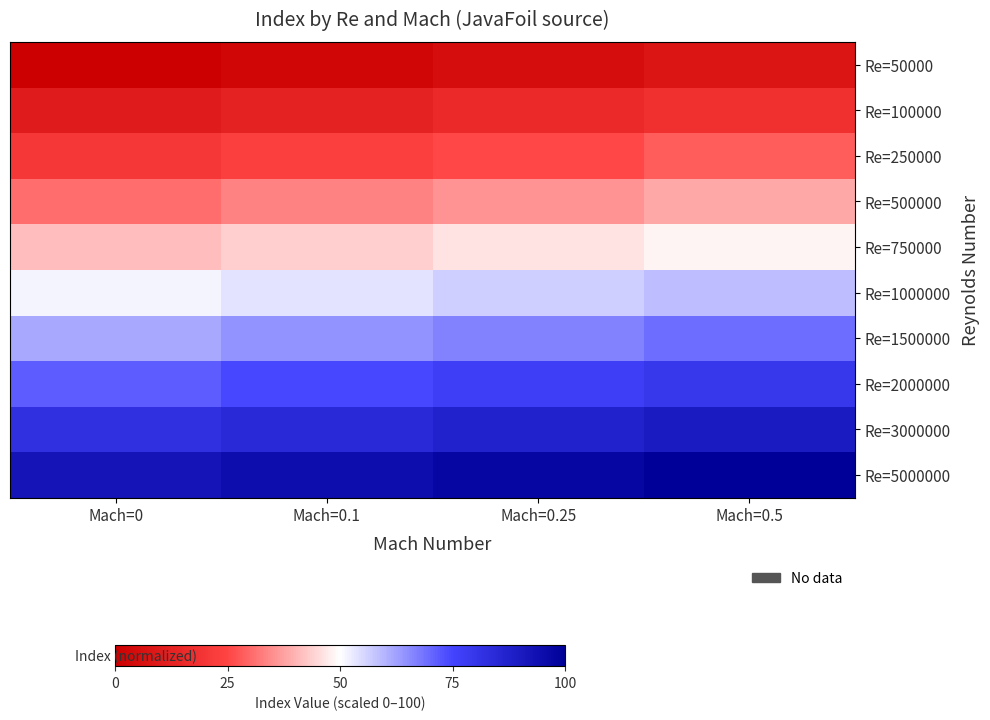

Reading left to right, extract all data points from this chart.

Re=50000: Mach=0=0.0	Mach=0.1=2.6	Mach=0.25=5.1	Mach=0.5=7.7
Re=100000: Mach=0=10.3	Mach=0.1=12.8	Mach=0.25=15.4	Mach=0.5=17.9
Re=250000: Mach=0=20.5	Mach=0.1=23.1	Mach=0.25=25.6	Mach=0.5=28.2
Re=500000: Mach=0=30.8	Mach=0.1=33.3	Mach=0.25=35.9	Mach=0.5=38.5
Re=750000: Mach=0=41.0	Mach=0.1=43.6	Mach=0.25=46.2	Mach=0.5=48.7
Re=1000000: Mach=0=51.3	Mach=0.1=53.8	Mach=0.25=56.4	Mach=0.5=59.0
Re=1500000: Mach=0=61.5	Mach=0.1=64.1	Mach=0.25=66.7	Mach=0.5=69.2
Re=2000000: Mach=0=71.8	Mach=0.1=74.4	Mach=0.25=76.9	Mach=0.5=79.5
Re=3000000: Mach=0=82.1	Mach=0.1=84.6	Mach=0.25=87.2	Mach=0.5=89.7
Re=5000000: Mach=0=92.3	Mach=0.1=94.9	Mach=0.25=97.4	Mach=0.5=100.0